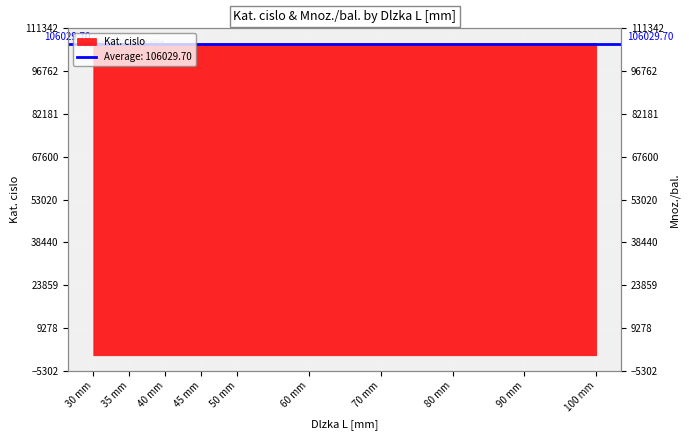

What is the value of the 2nd point from the left?

106021